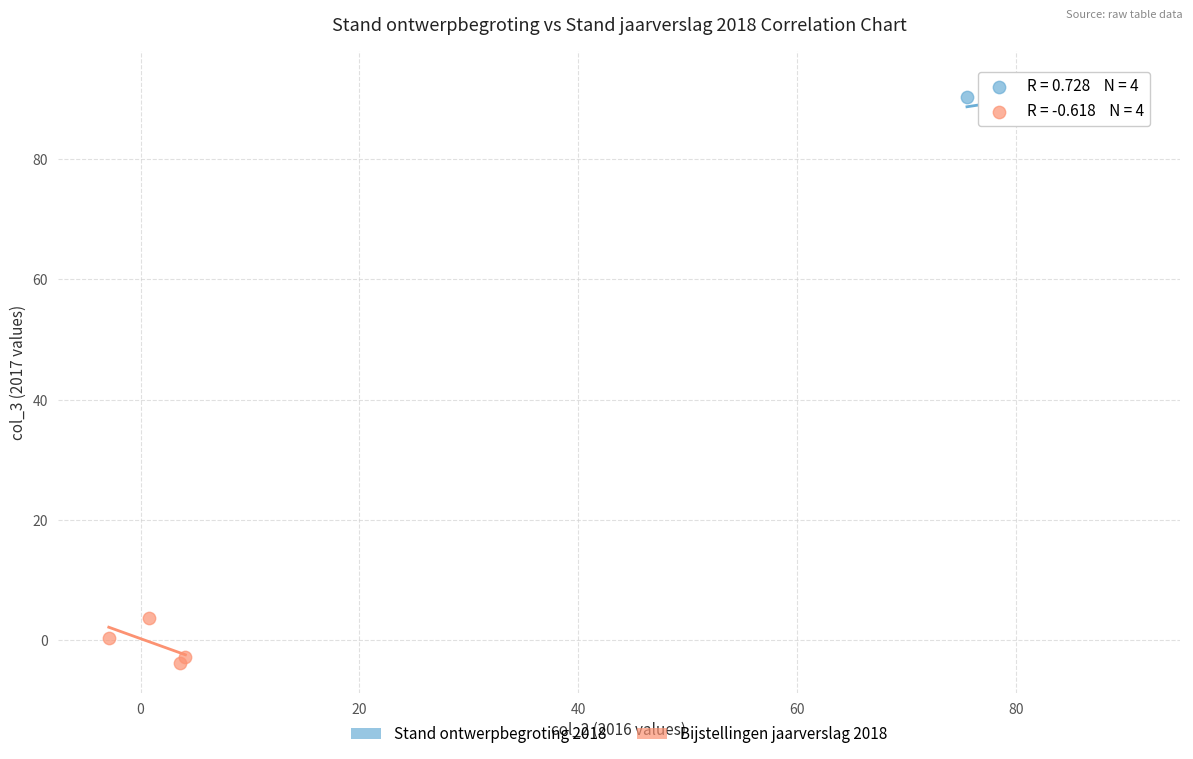

Which series reaches the minimum Y coordinate?

Bijstellingen jaarverslag 2018